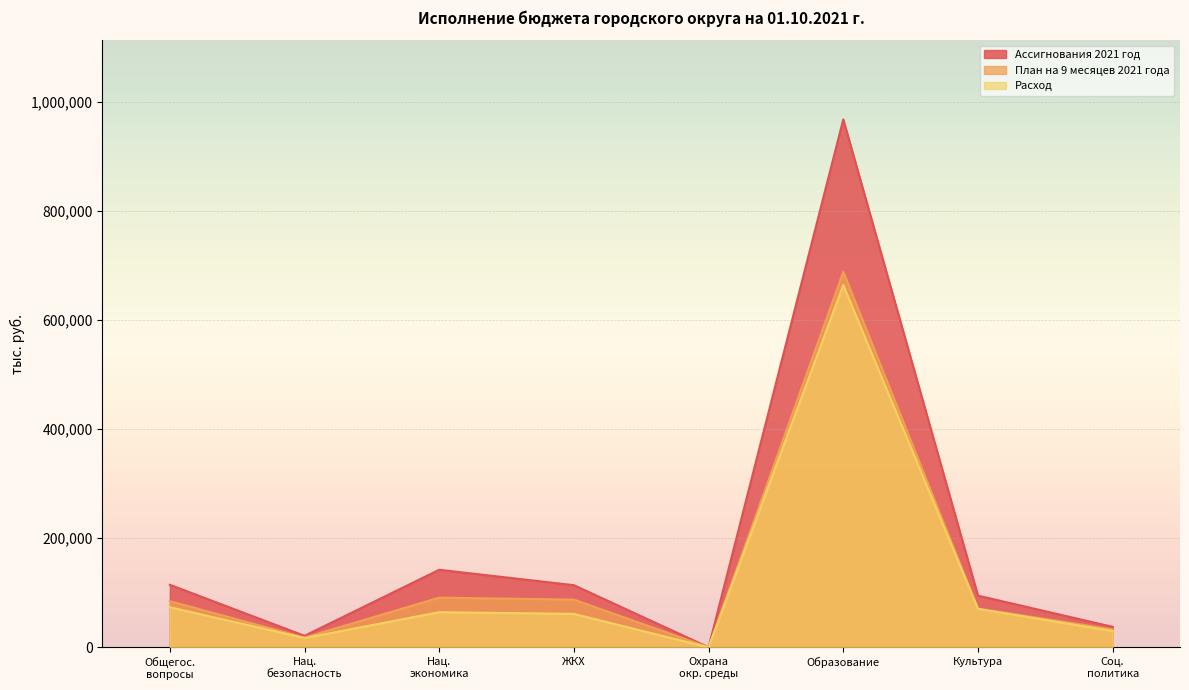

Which series has the largest total across all categories?

Ассигнования 2021 год